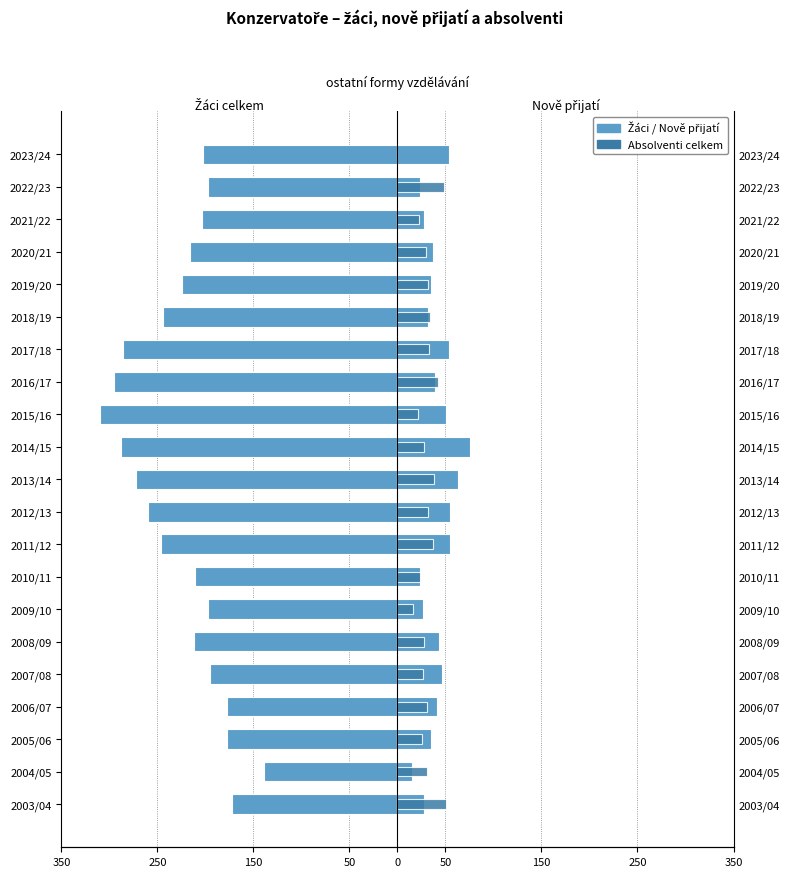

What is the maximum value for Žáci celkem?

-139